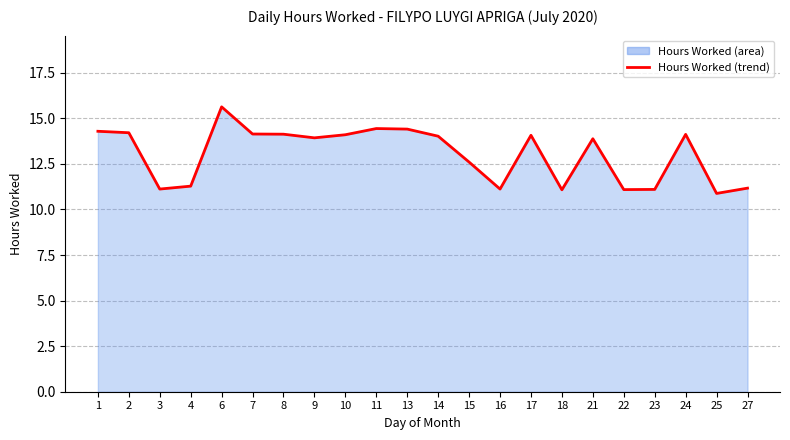

What is the minimum value shown in the chart?

10.9